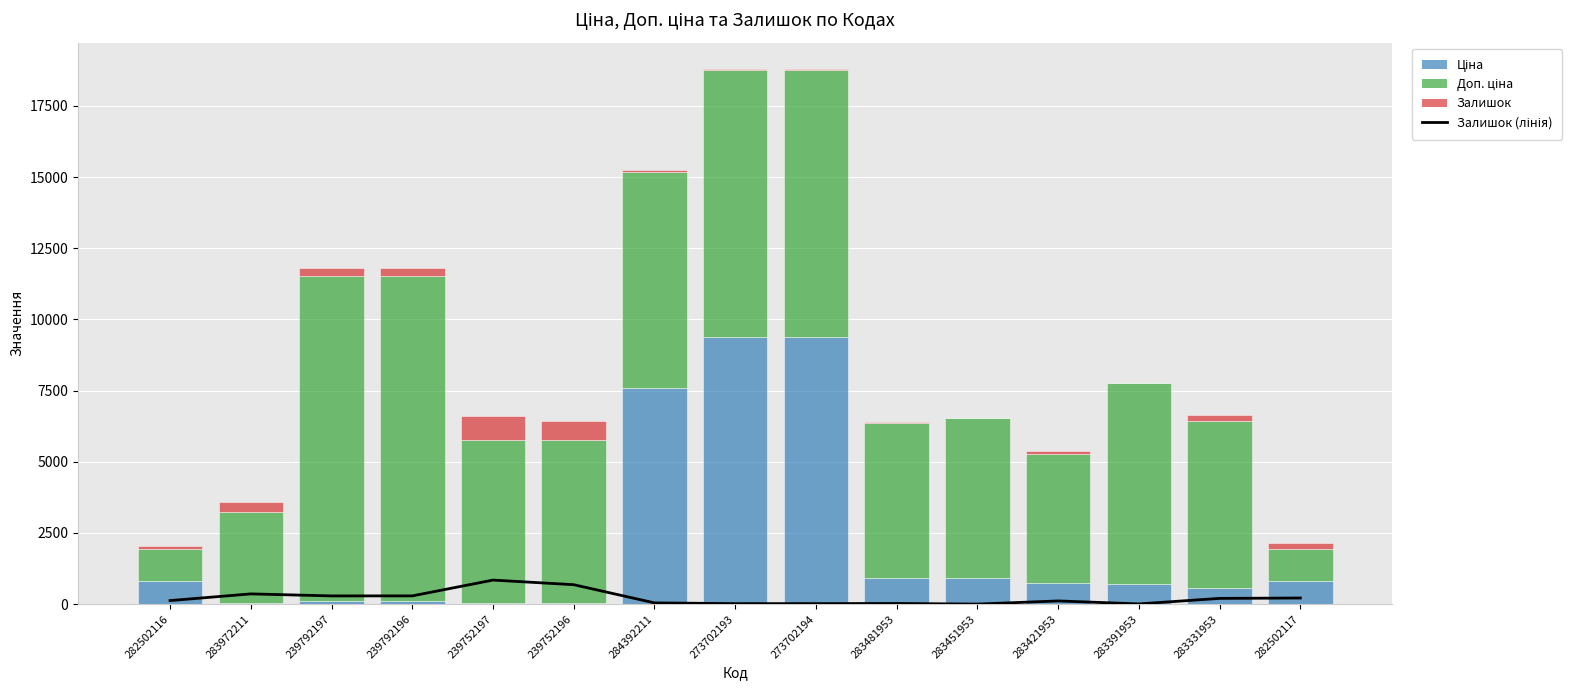

What is the average value of the Ціна series?

2150.8